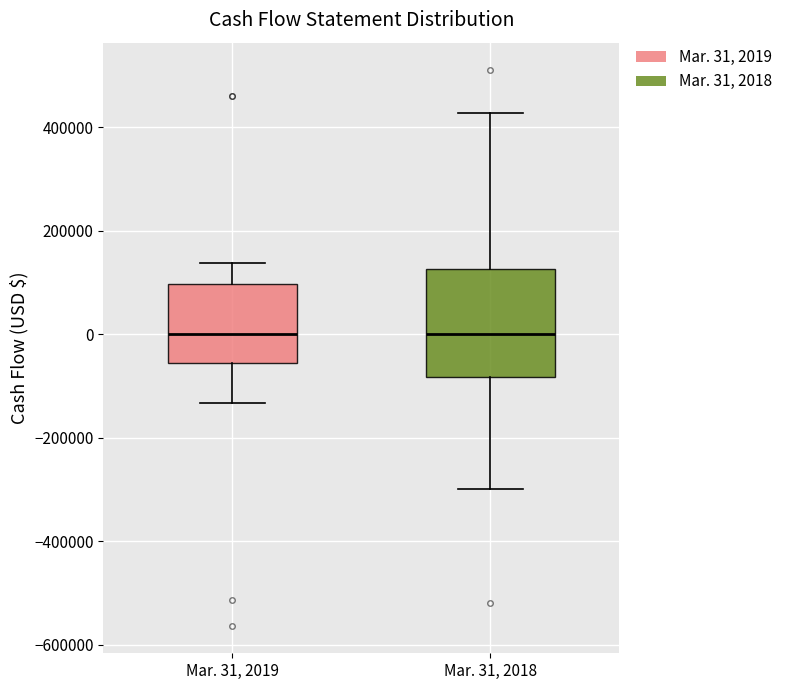

Reading left to right, read every box against the y-axis: the position of its median line, the range the box covers, and the ends of its whiskers. The values are not printed on the chart, so give them approximately, as read against the axis.

Mar. 31, 2019: median 0, box -60000 to 100000, whiskers -140000 to 140000
Mar. 31, 2018: median 0, box -80000 to 120000, whiskers -300000 to 420000